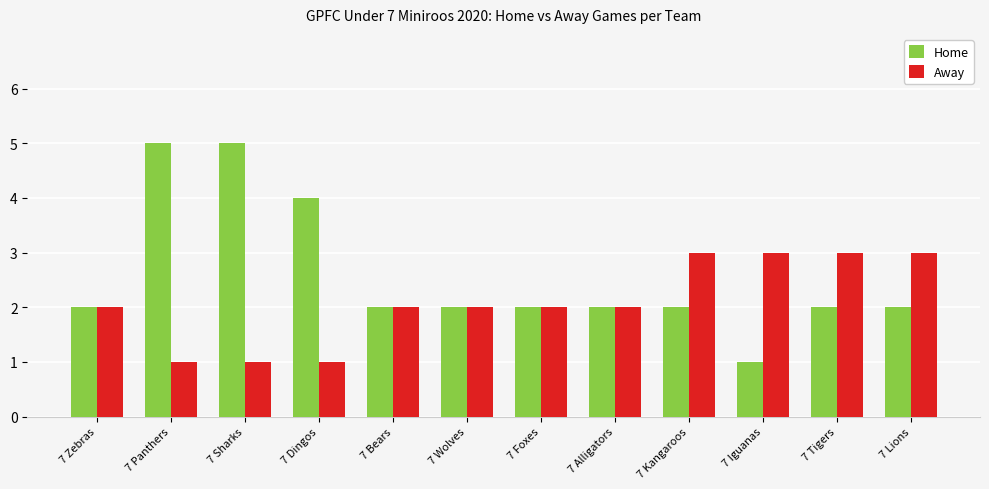

What is the value of the Away bar at the 3rd from the left?

1